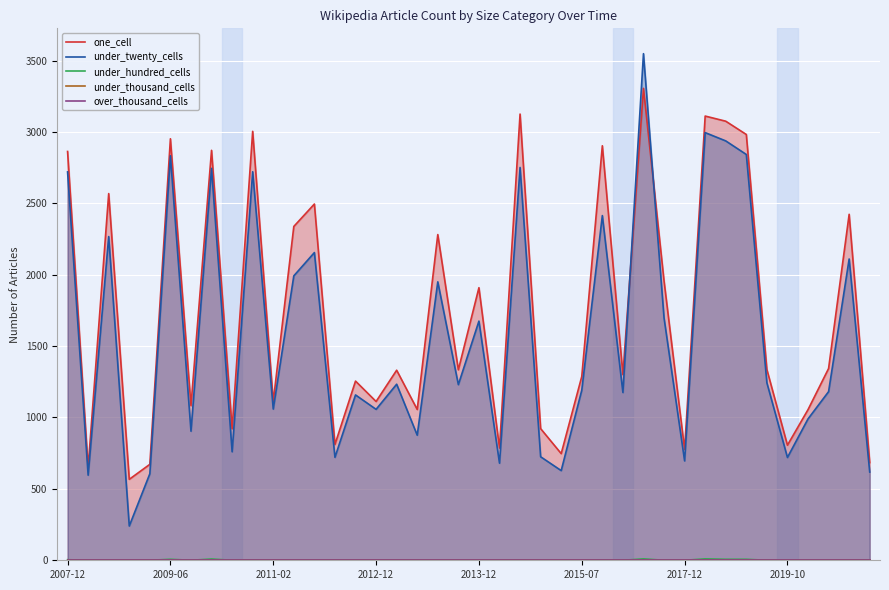

Reading left to right, list all the values displayed in this chart.

one_cell: 2863	649	2568	567	672	2952	1083	2871	921	3004	1111	2338	2495	811	1255	1112	1331	1056	2281	1334	1909	786	3125	922	747	1287	2903	1300	3305	1956	776	3111	3075	2982	1336	806	1055	1343	2423	684
under_twenty_cells: 2720	596	2267	240	606	2833	904	2745	760	2721	1059	1992	2155	721	1158	1057	1233	876	1950	1230	1675	680	2751	725	628	1191	2414	1175	3548	1697	696	2995	2937	2842	1243	720	990	1181	2110	618
under_hundred_cells: 4	0	0	0	0	7	0	9	0	2	0	0	0	0	0	0	0	0	0	0	0	0	2	0	0	0	2	0	10	0	0	10	7	7	0	0	0	0	1	0
under_thousand_cells: 0	0	0	0	0	0	0	0	0	0	0	0	0	0	0	0	0	0	0	0	0	0	0	0	0	0	0	0	0	0	0	0	0	0	0	0	0	0	0	0
over_thousand_cells: 0	0	0	0	0	0	0	0	0	0	0	0	0	0	0	0	0	0	0	0	0	0	0	0	0	0	0	0	0	0	0	0	0	0	0	0	0	0	0	0